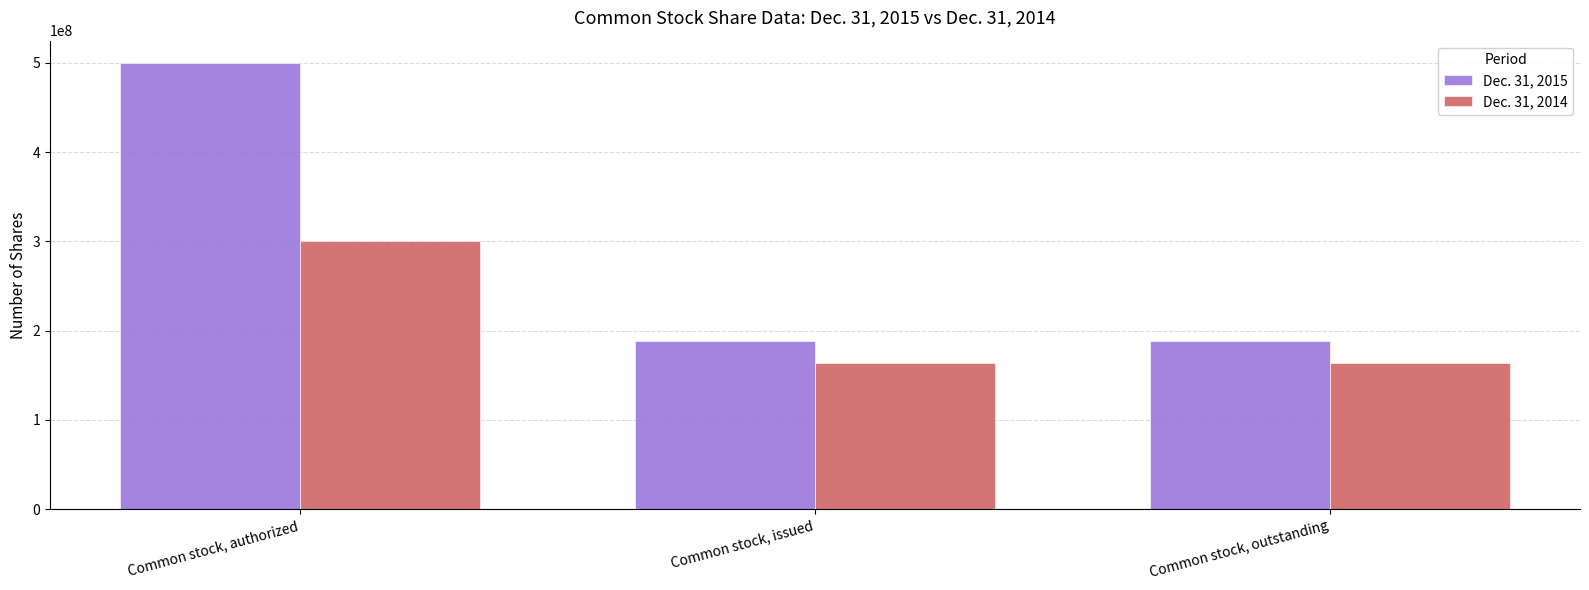

What is the difference between the maximum and second lowest values in the Dec. 31, 2014 series?

136461711